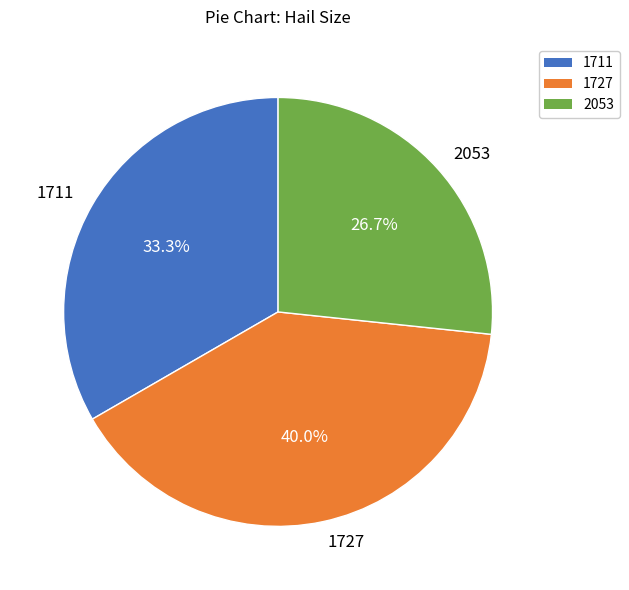

Combined, do 2053 and 1711 account for over 50%?

Yes